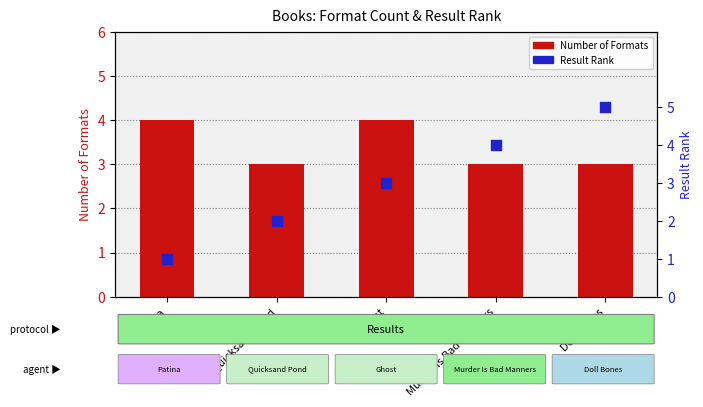

At which category is the sum across all series the highest?

Doll Bones